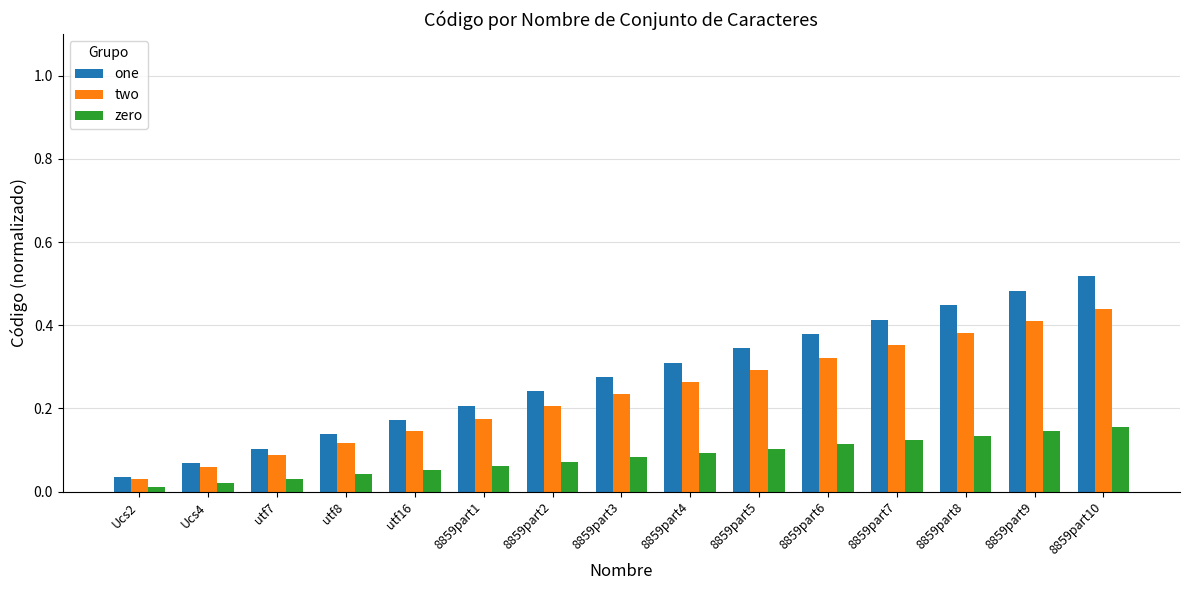

At which category does the chart reach its minimum across all series?

Ucs2